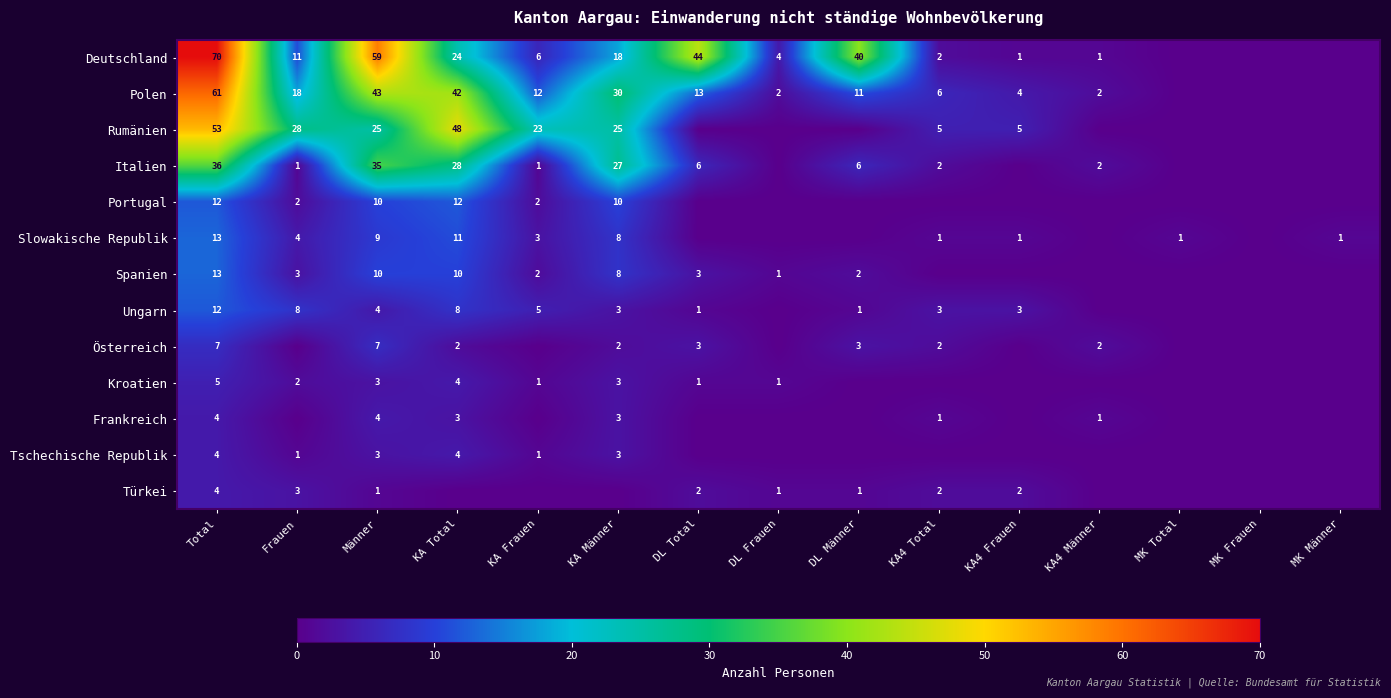

How many distinct data groups are displayed?

13